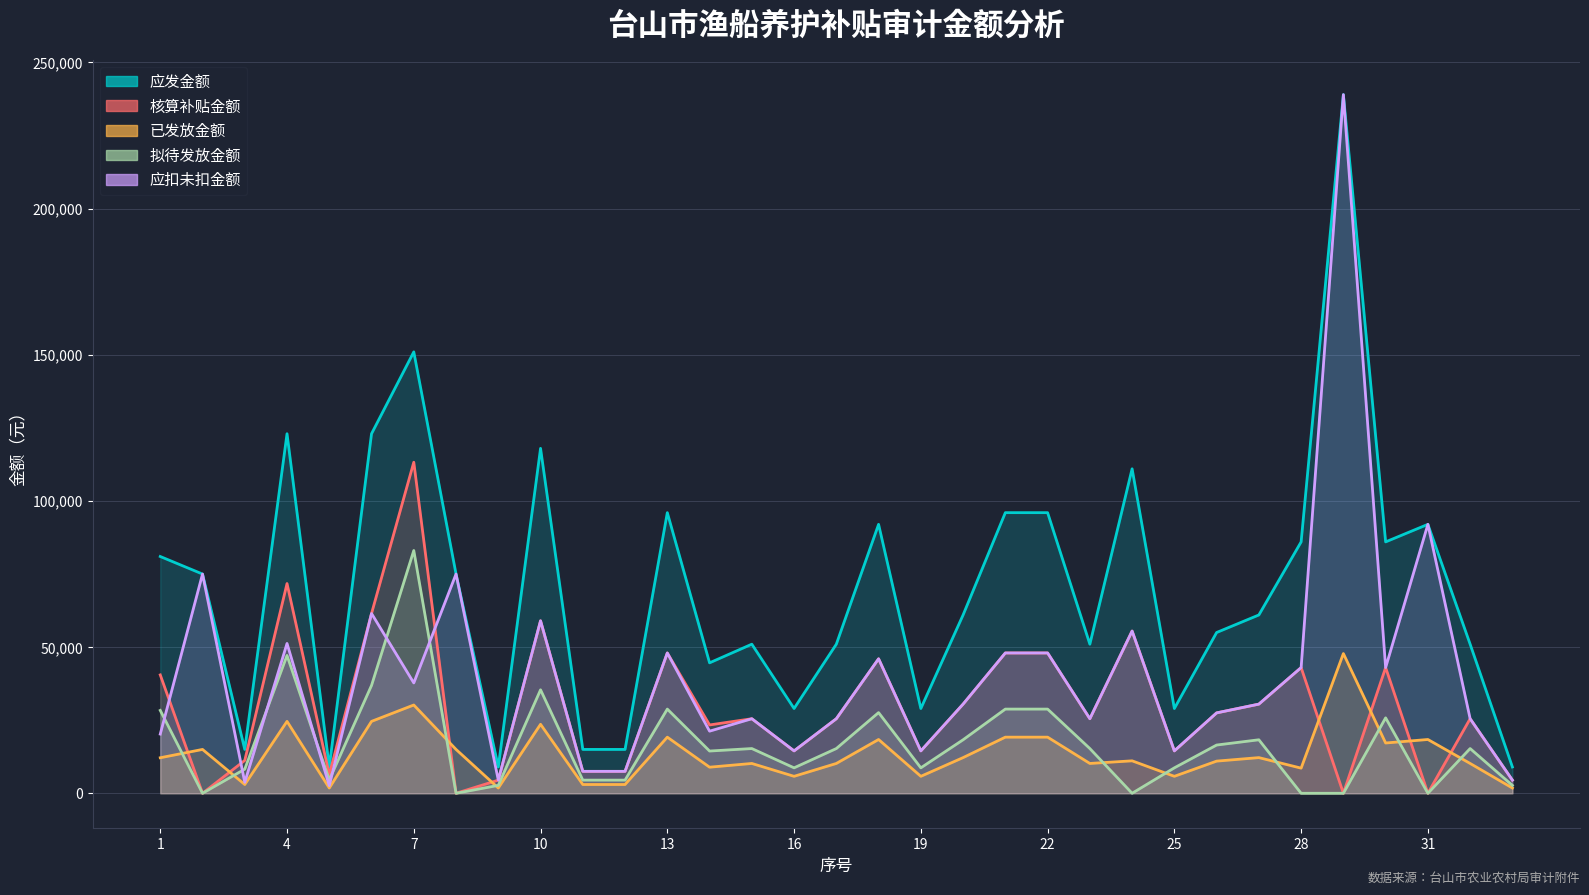

At which category is the sum across all series the highest?

29